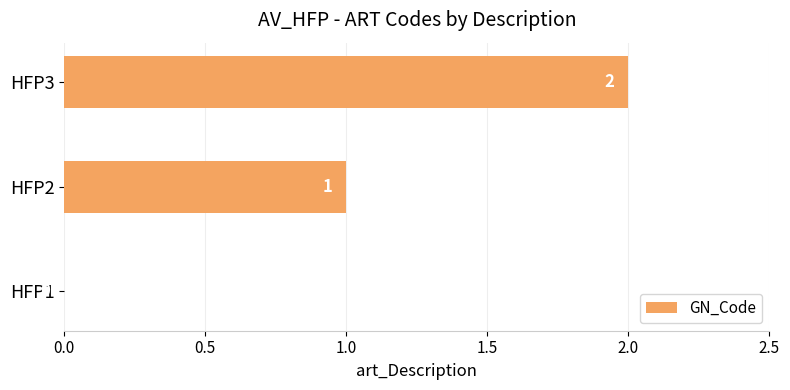

What is the ratio of the value at HFP2 to the value at HFP3?

0.5